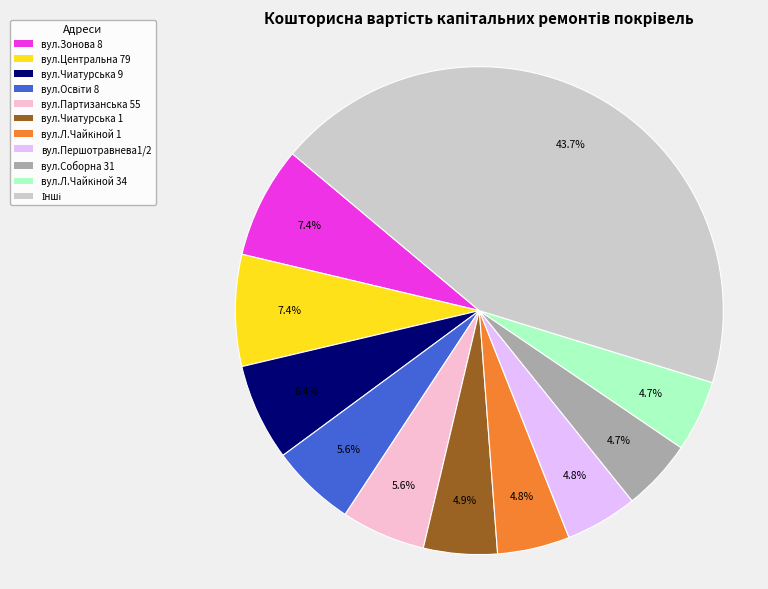

How much of the chart is everything except вул.Зонова 8?

92.6%